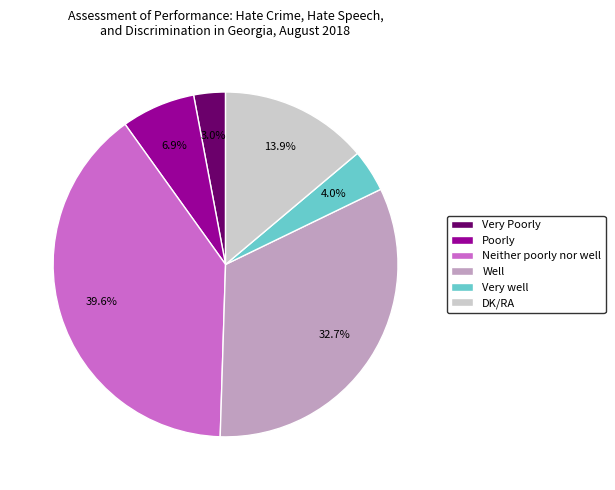

To the nearest percent, what portion does Well represent?

33%